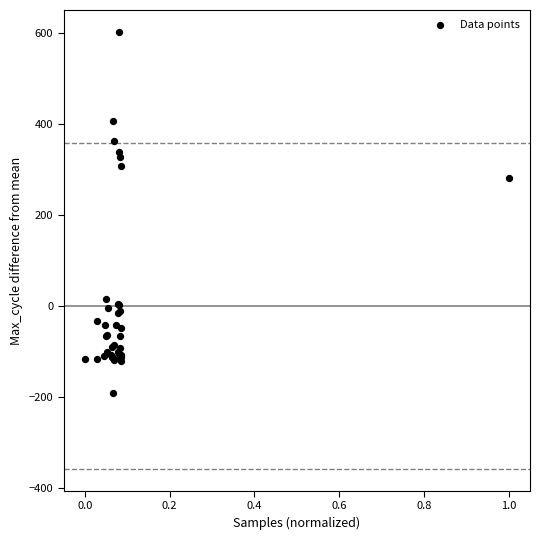

What Y value in the scatter plot is closest to 205?

281.1